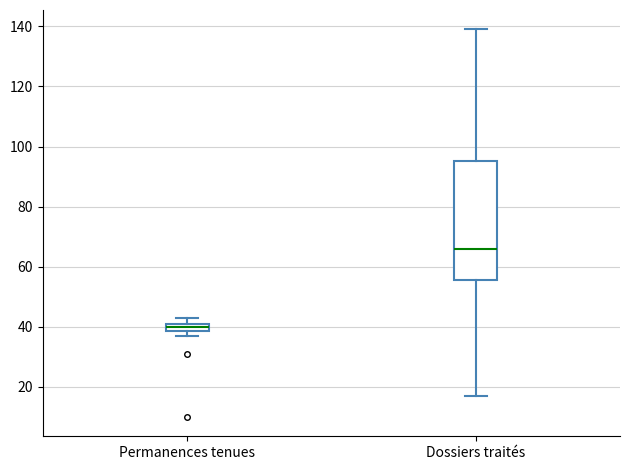

Comparing the boxes themselves (not the whiskers), which one is the tallest?

Dossiers traités